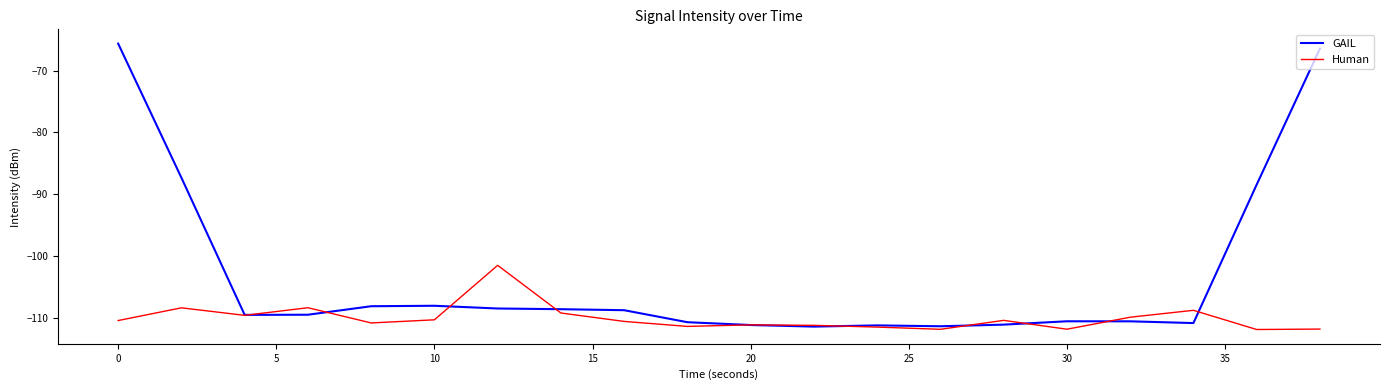

What is the maximum value for Human?

-101.5